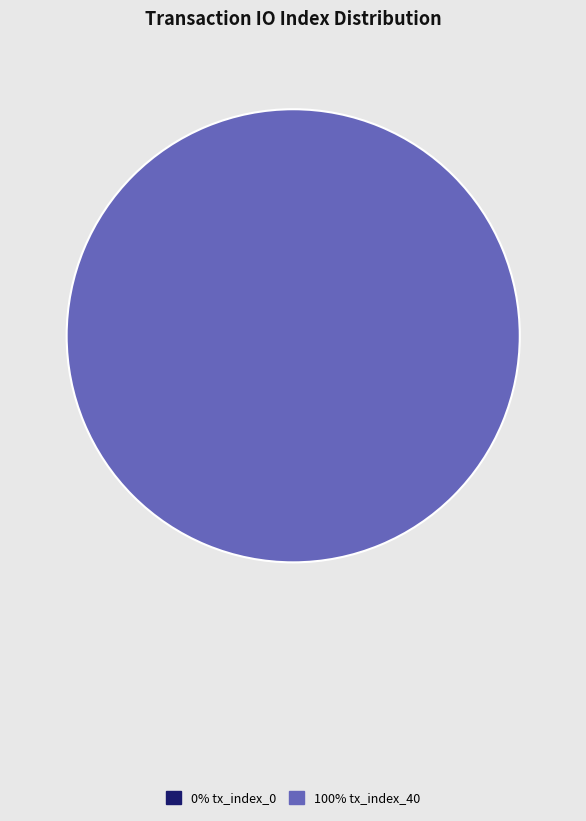

How many slices are in this pie chart?

2